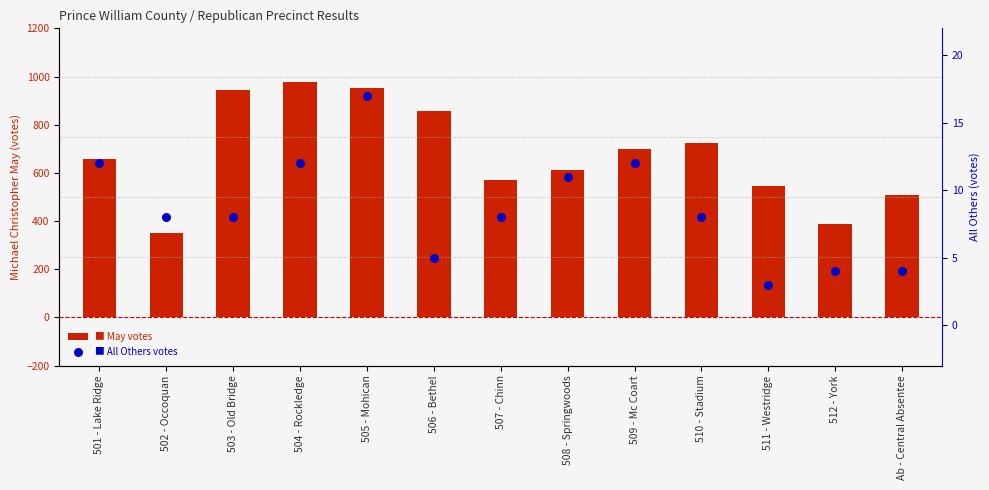

Is the value of May votes at 501 - Lake Ridge greater than the value of All Others votes at 509 - Mc Coart?

Yes